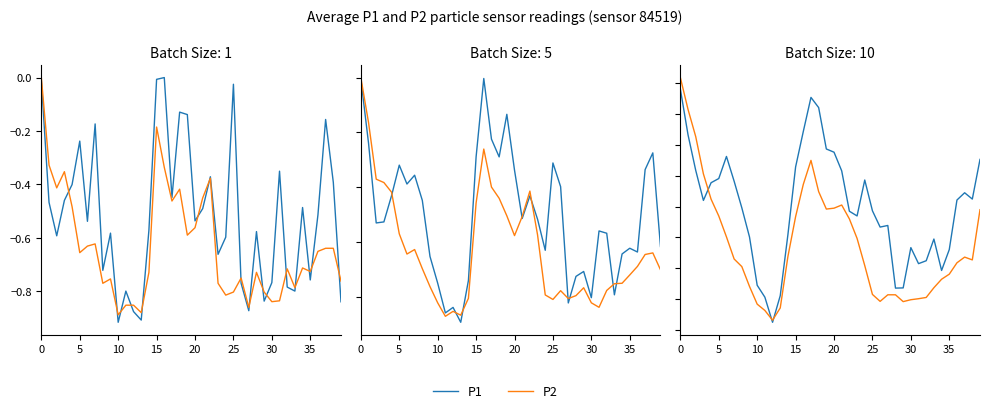

What is the minimum value shown in the chart?

-0.9